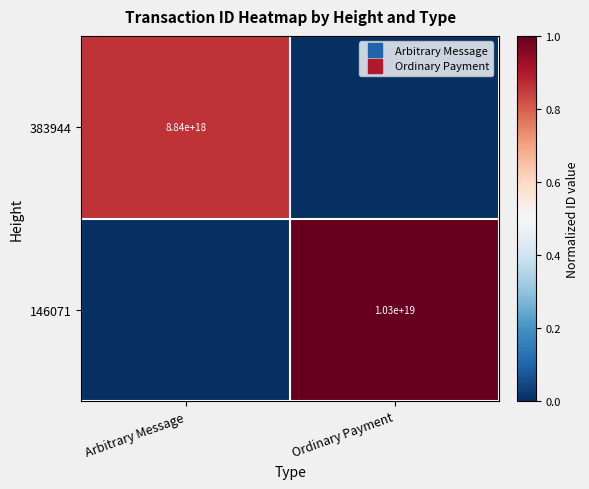

At how many categories does at least one series exceed 0?

2